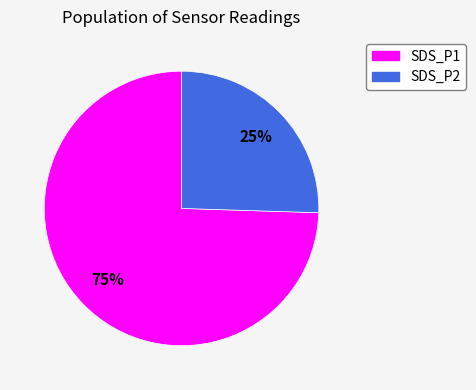

Which has a higher value, SDS_P2 or SDS_P1?

SDS_P1